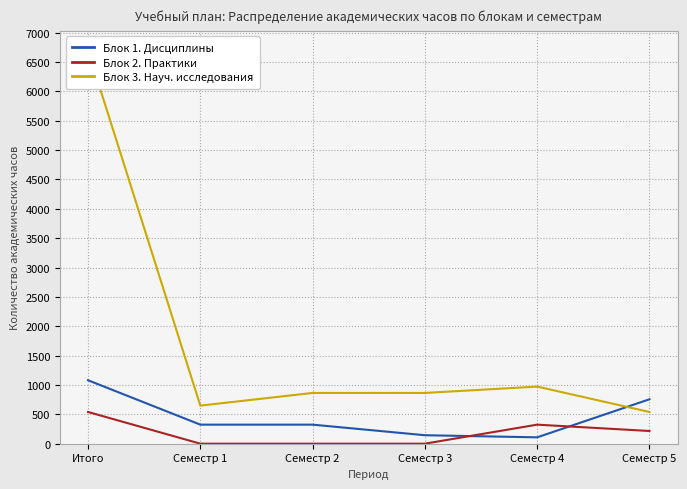

How many values in the Блок 2. Практики series exceed 216?

2